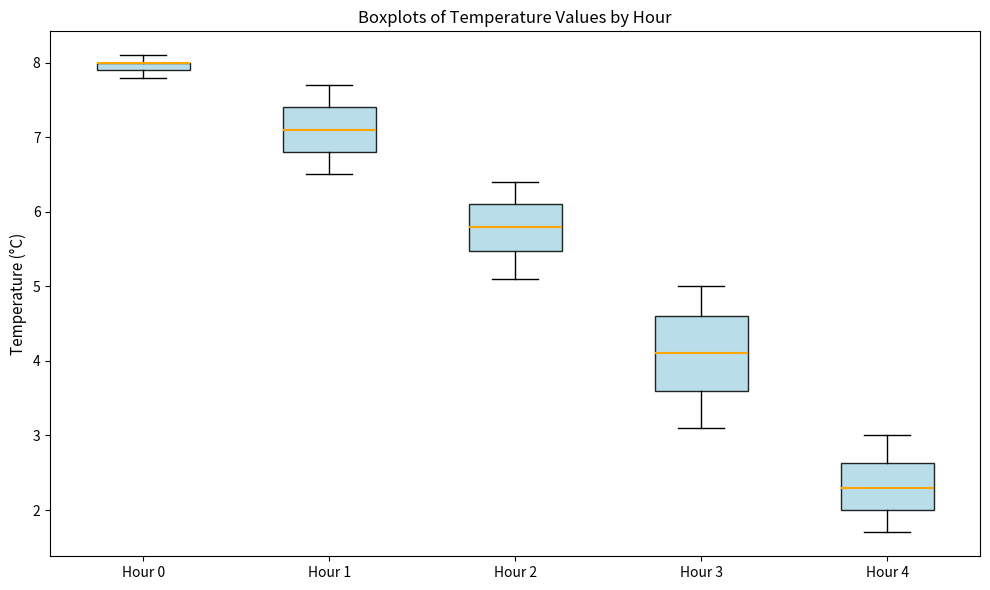

Comparing the boxes themselves (not the whiskers), which one is the tallest?

Hour 3